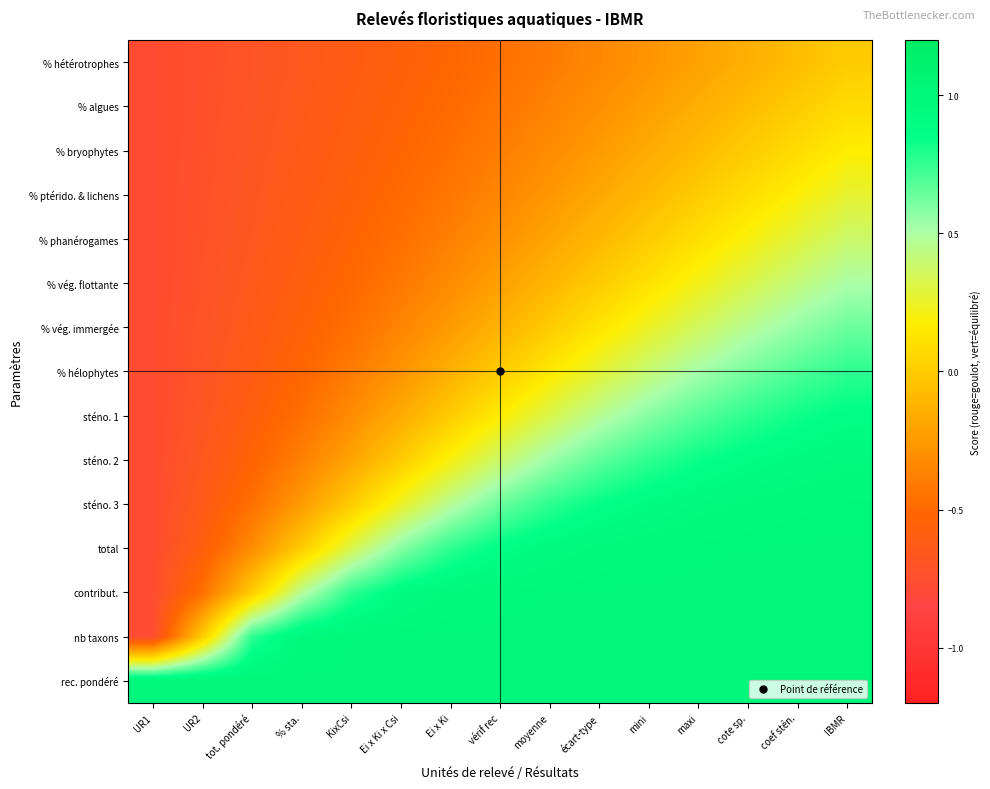

Which series has the largest range (max minus min)?

nb taxons